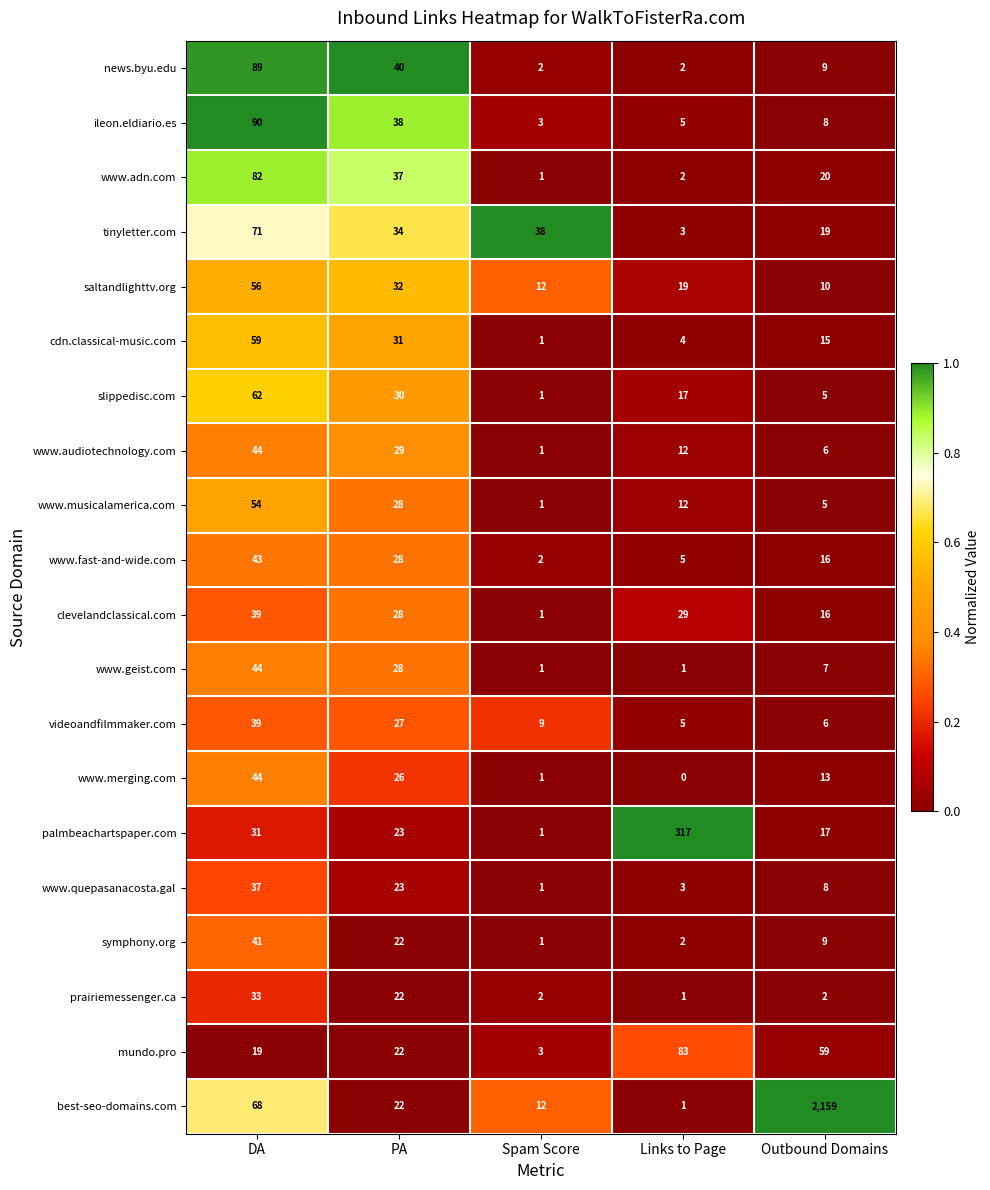

The videoandfilmmaker.com series shows 3 at Links to Page. True or false?

False